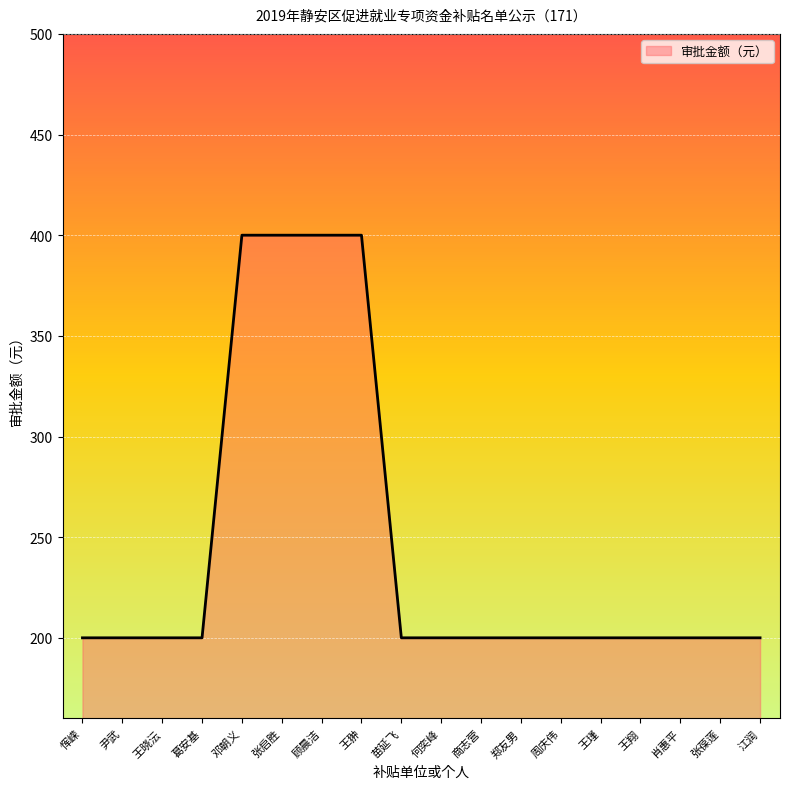

What position from the left is 顾晨洁?

7